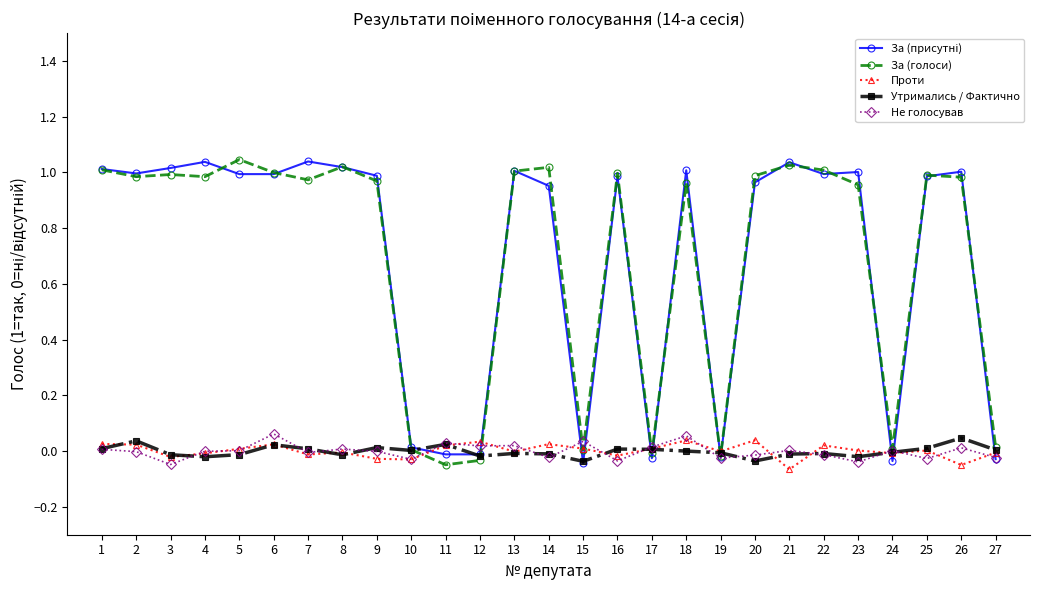

The Не голосував series shows 0.0 at 12. True or false?

True